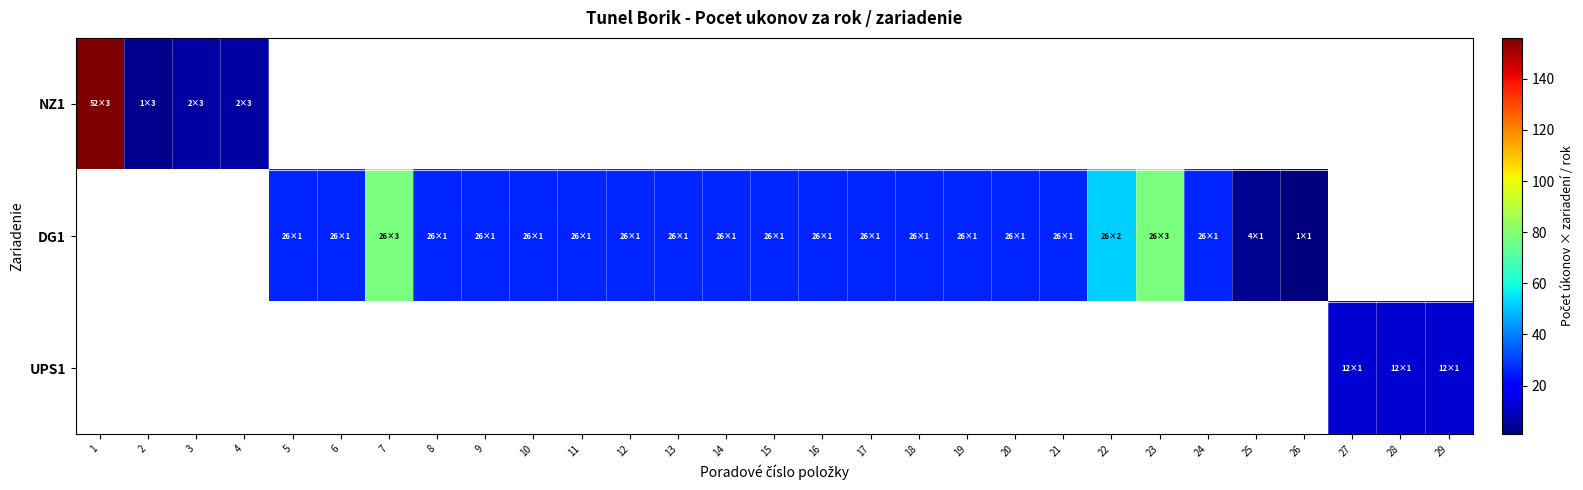

Rank the series at 20 from lowest to highest value.

NZ1, DG1, UPS1